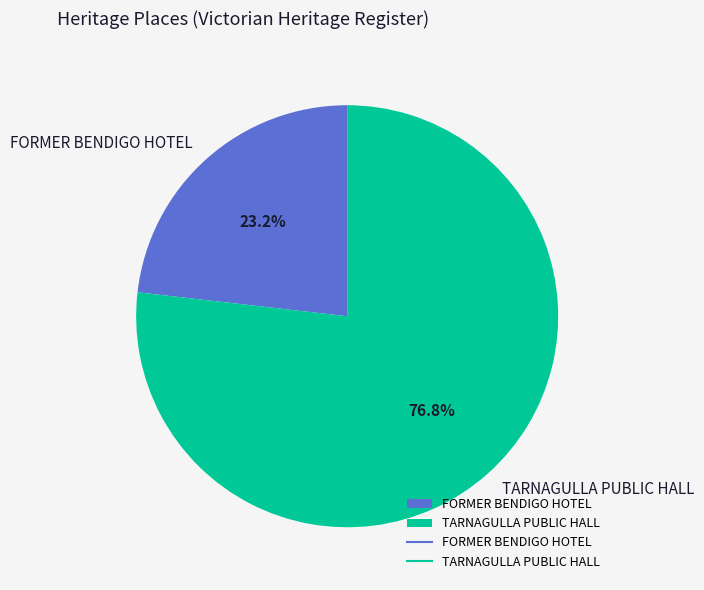

Count the number of slices in the pie.

2